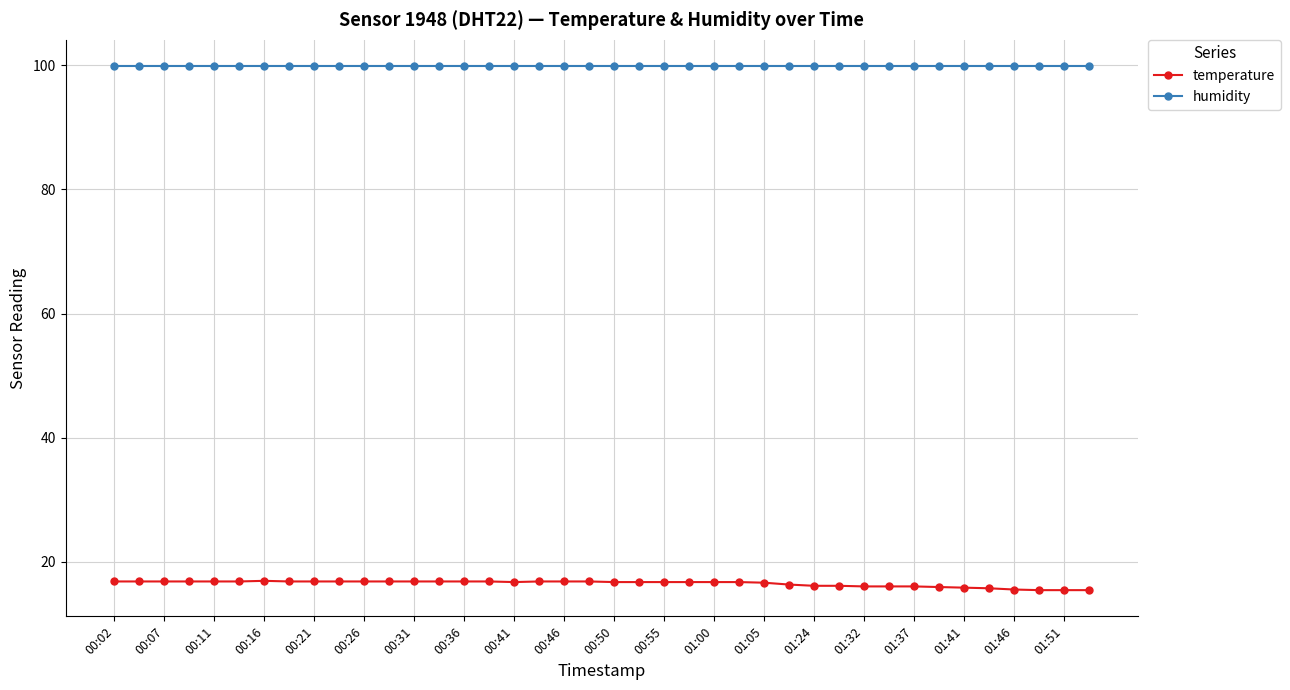

List the series in order of their overall mean, lowest first.

temperature, humidity